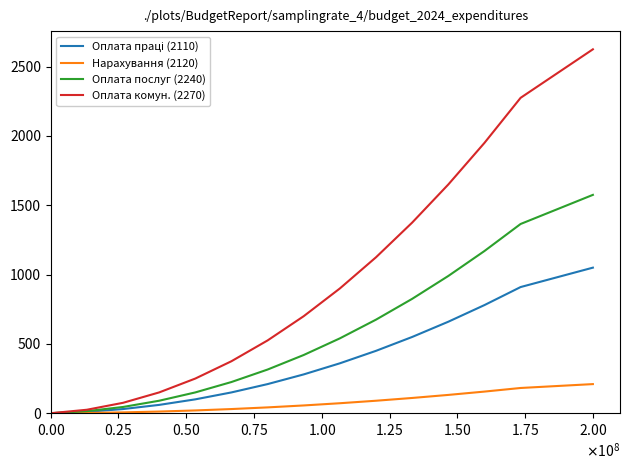

What is the maximum value for Оплата послуг (2240)?

1575